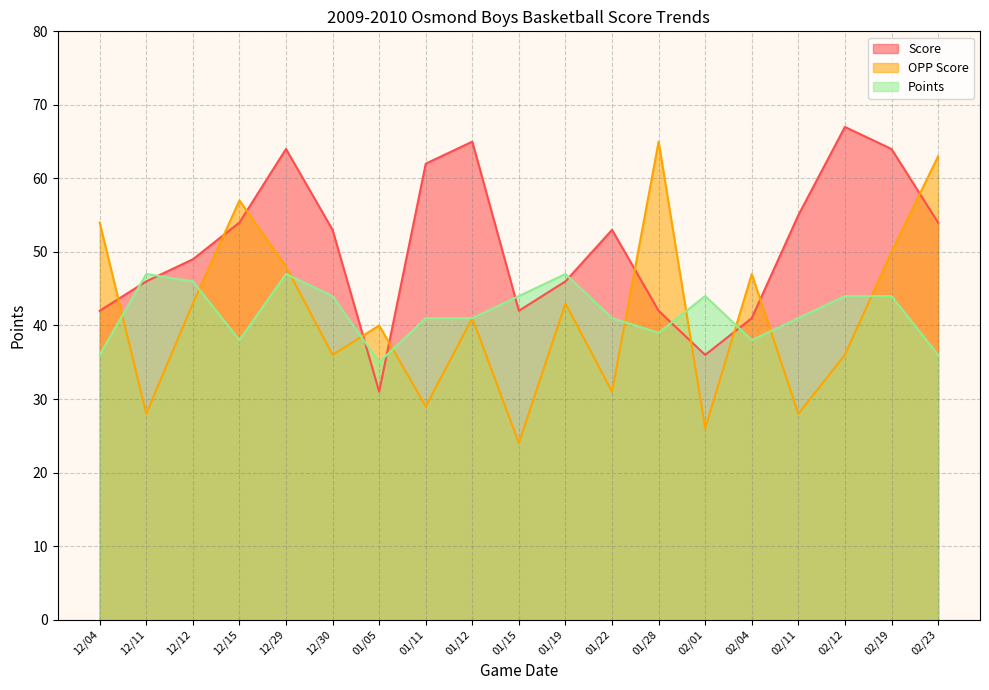

What is the difference between the maximum and second lowest values in the Score series?

31